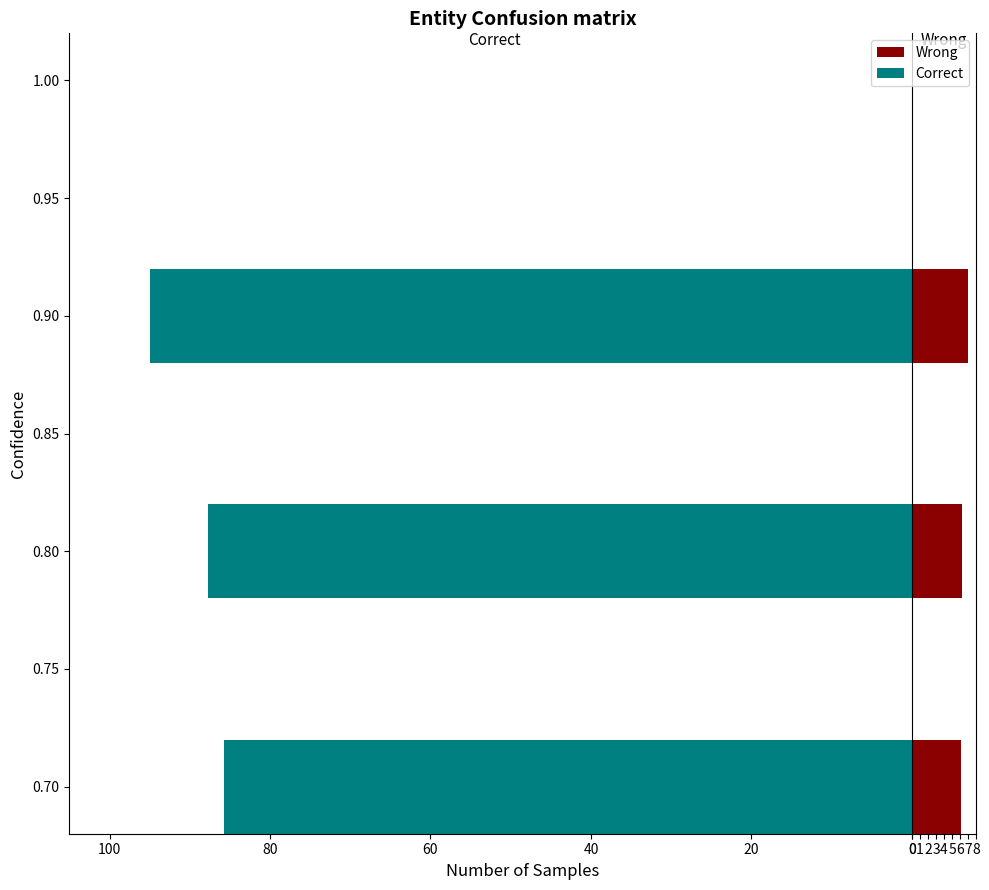

The Wrong series shows 6.2 at 0.70. True or false?

True